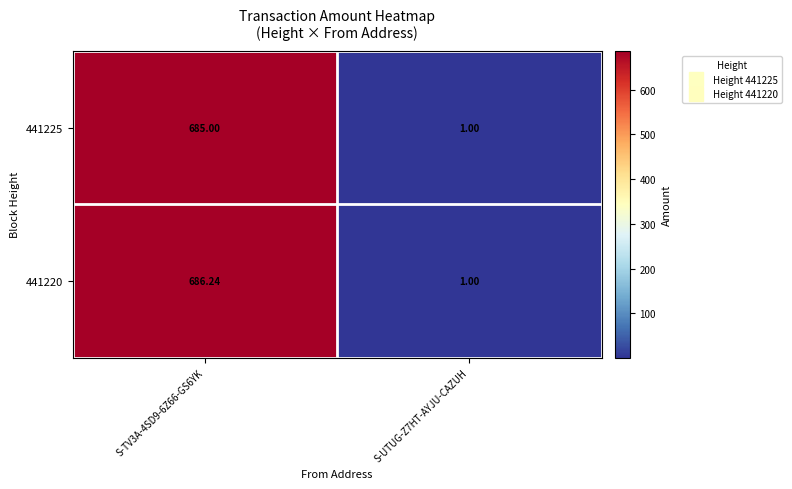

Is the value of 441220 at S-UTUG-Z7HT-AYJU-CAZUH greater than the value of 441225 at S-TV3A-4SD9-6Z66-GS6YK?

No